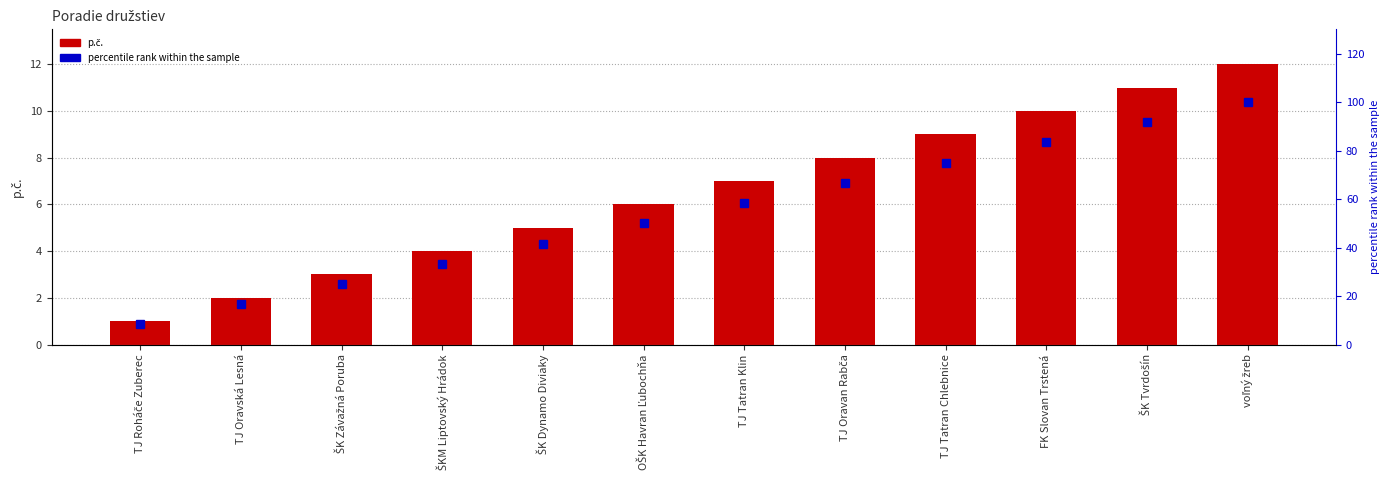

At which label does p.č. reach its peak?

voľný žreb